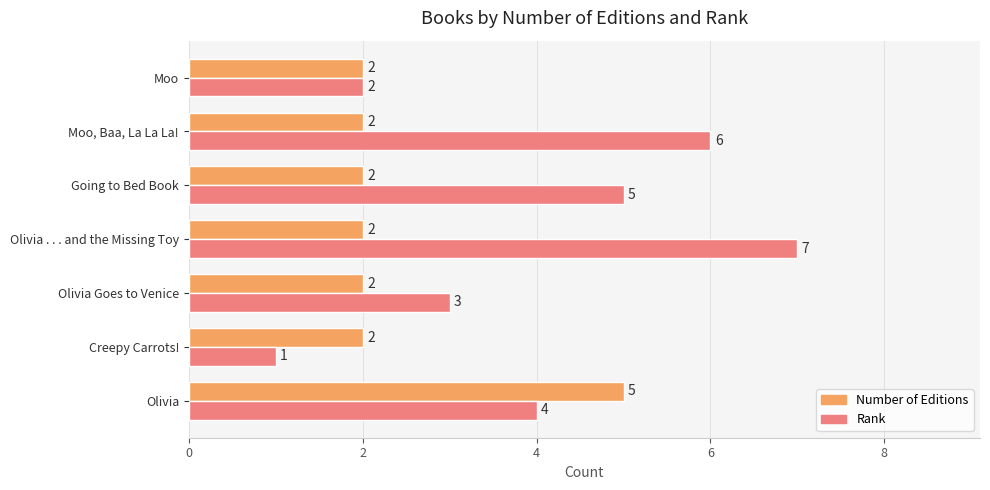

What is the difference between the maximum and minimum values in the Rank series?

6